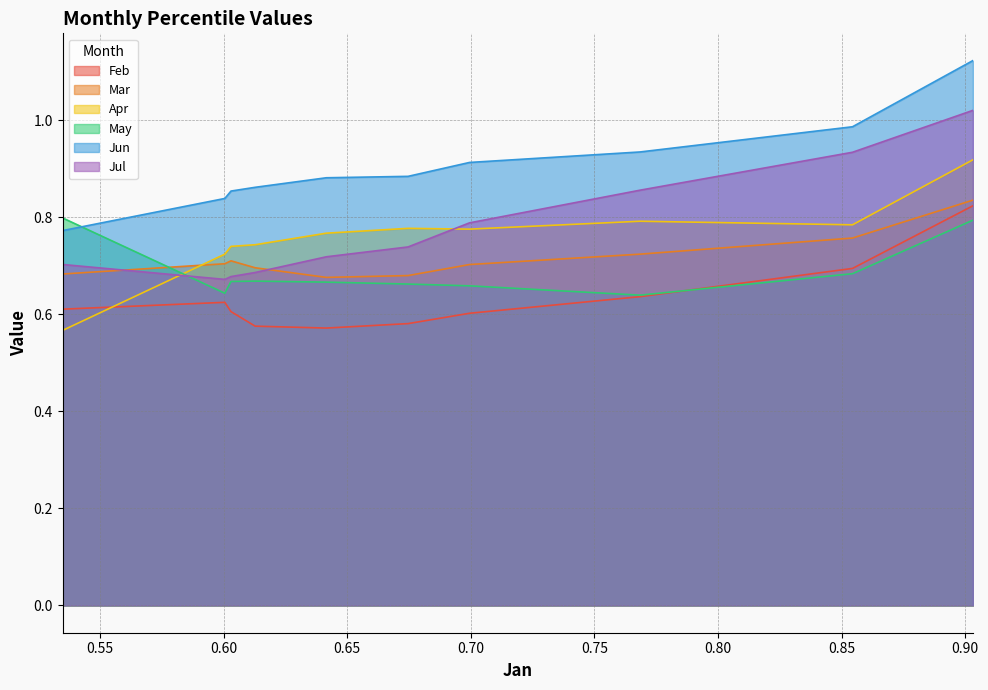

What is the difference between the second highest and second lowest values in the Feb series?

0.1